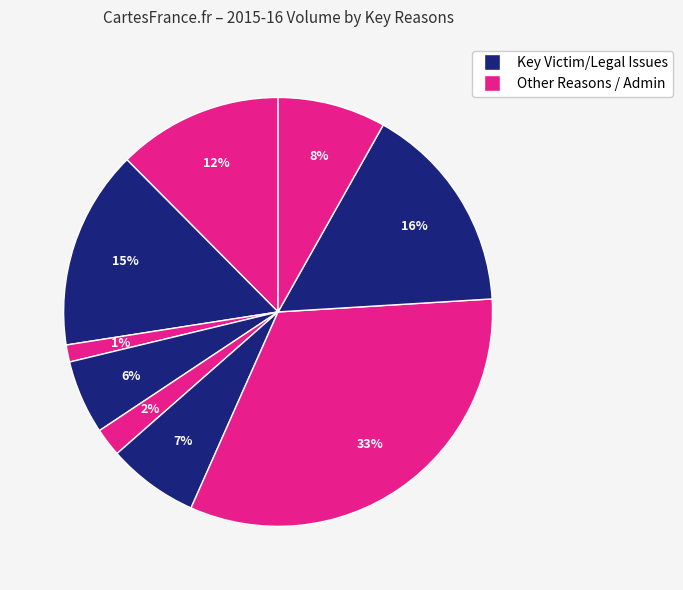

Count the number of slices in the pie.

9